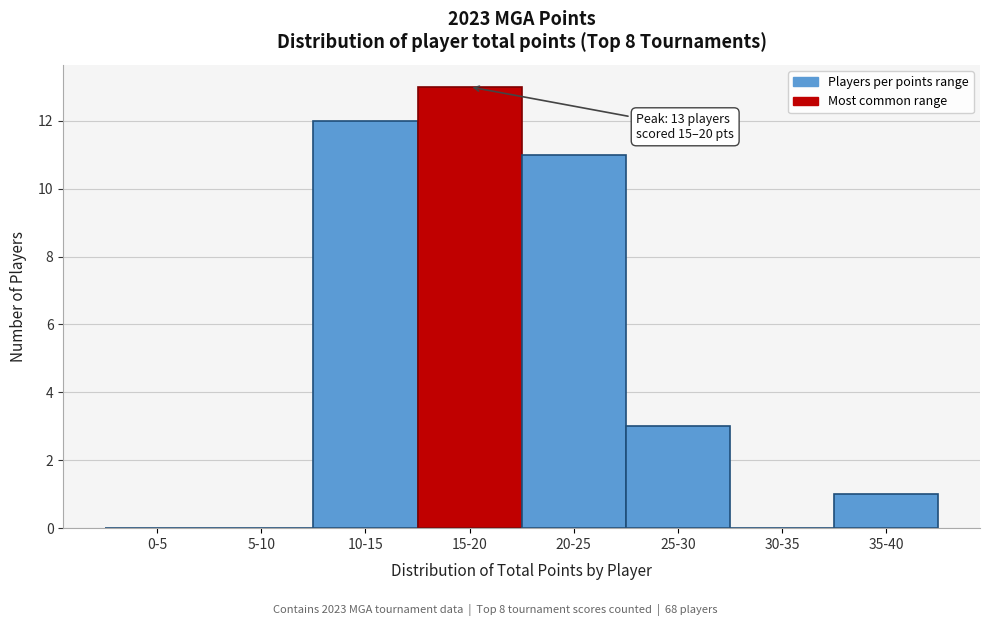

Reading left to right, transcribe all the data shown in this chart.

0-5=0	5-10=0	10-15=12	15-20=13	20-25=11	25-30=3	30-35=0	35-40=1